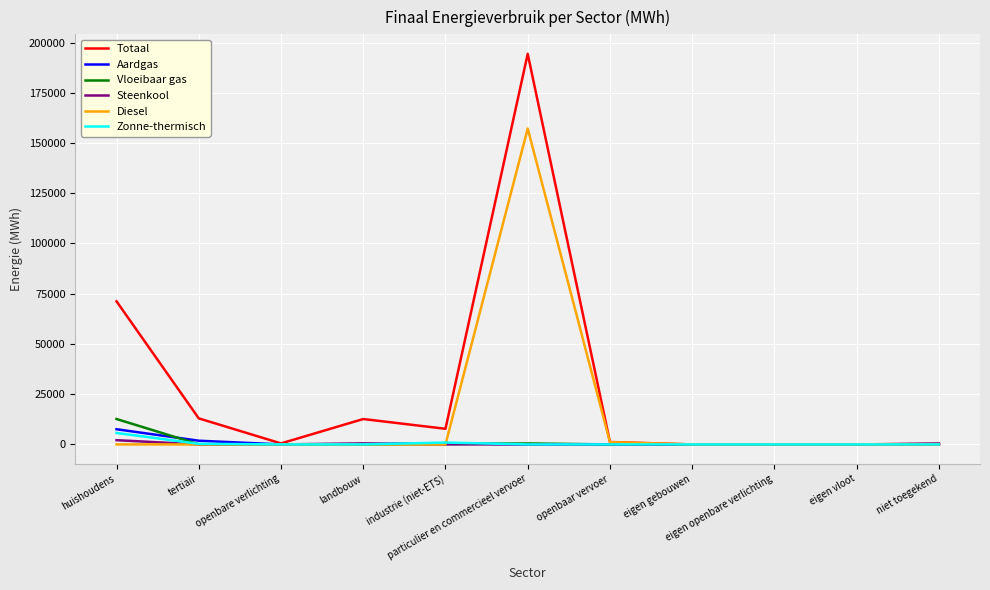

Which series has the largest total across all categories?

Totaal